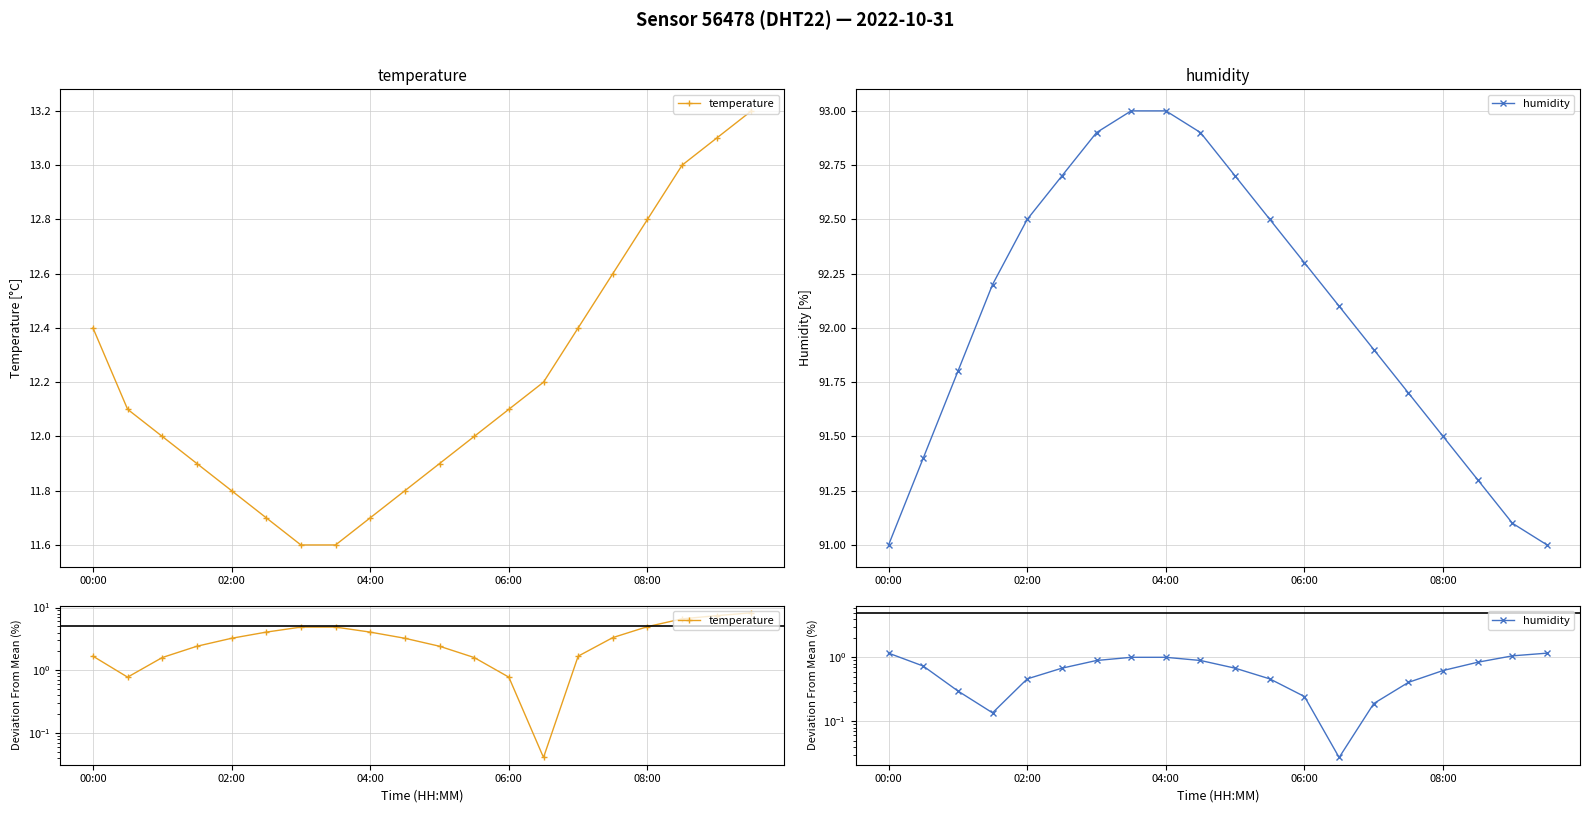

What position from the left is 10?

11